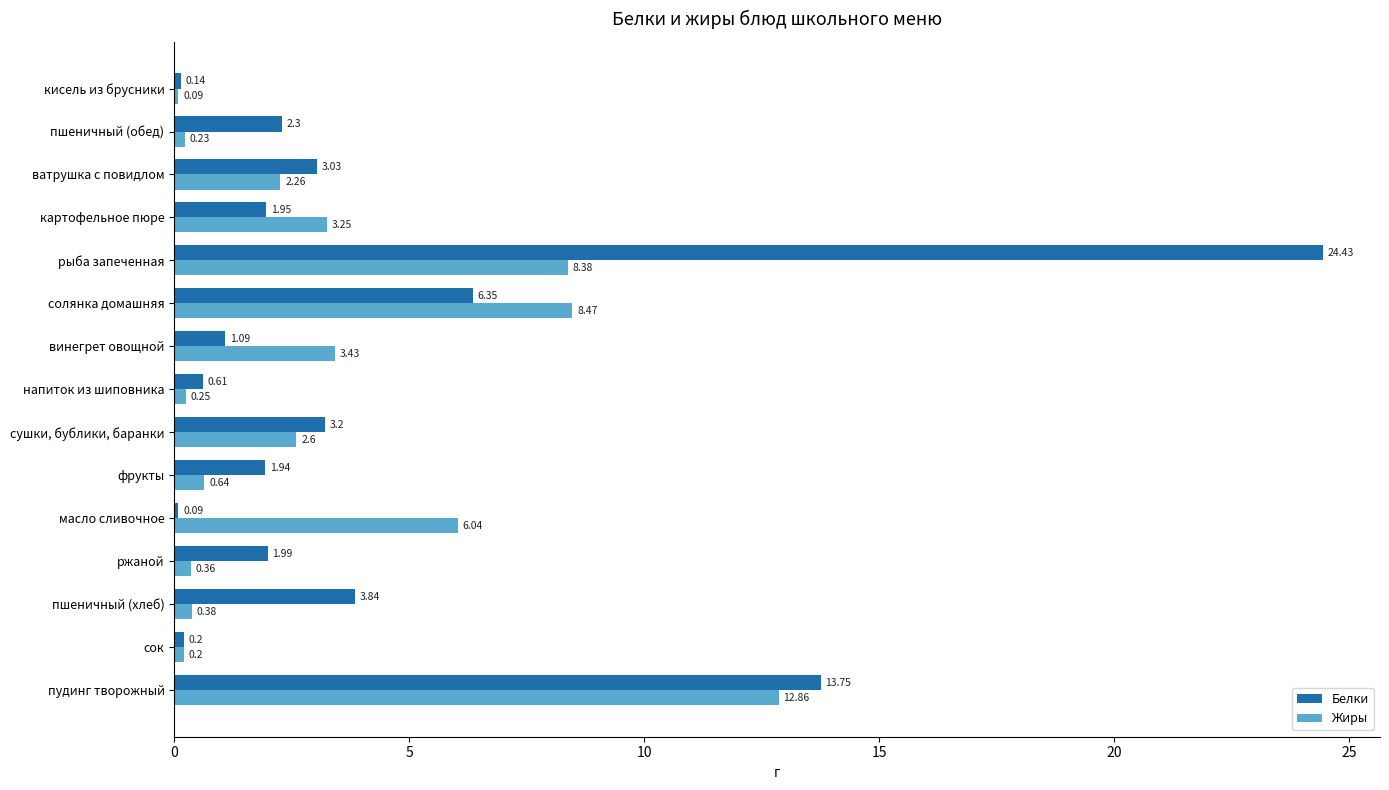

Which series has the largest total across all categories?

Белки